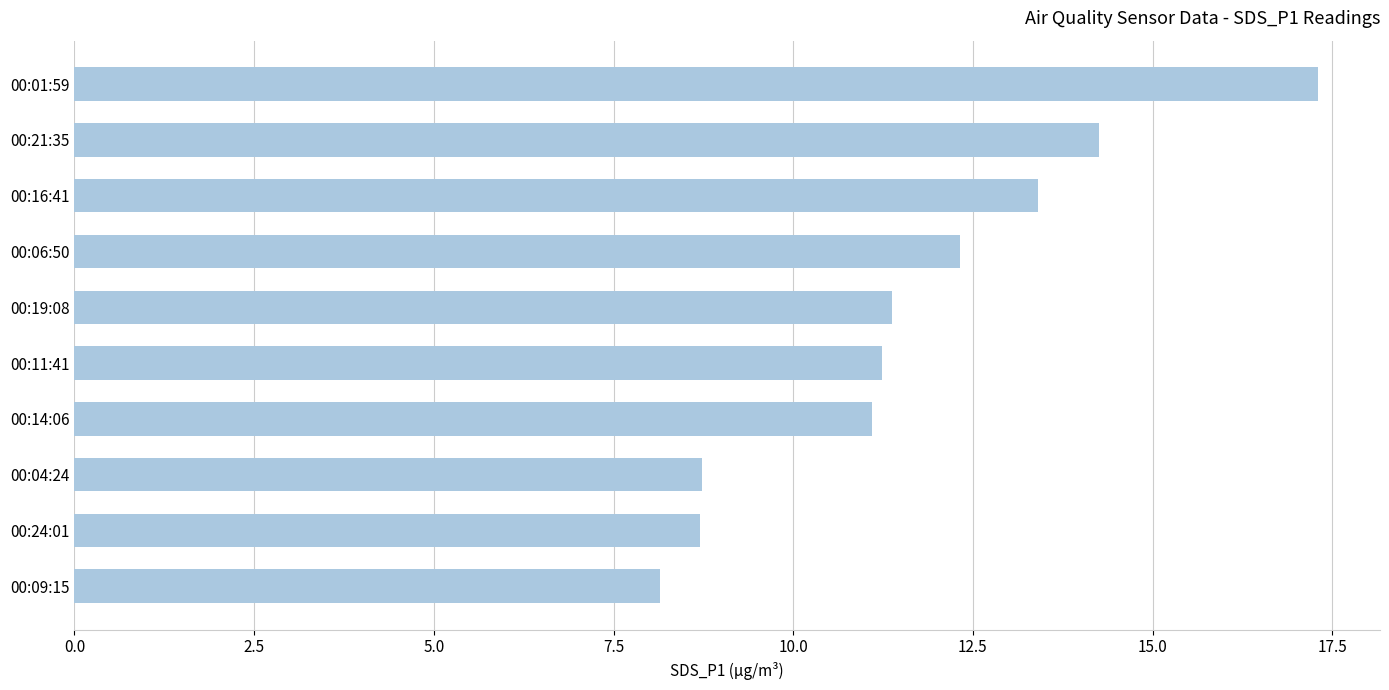

The chart shows a value of 5.4 at 00:11:41. True or false?

False